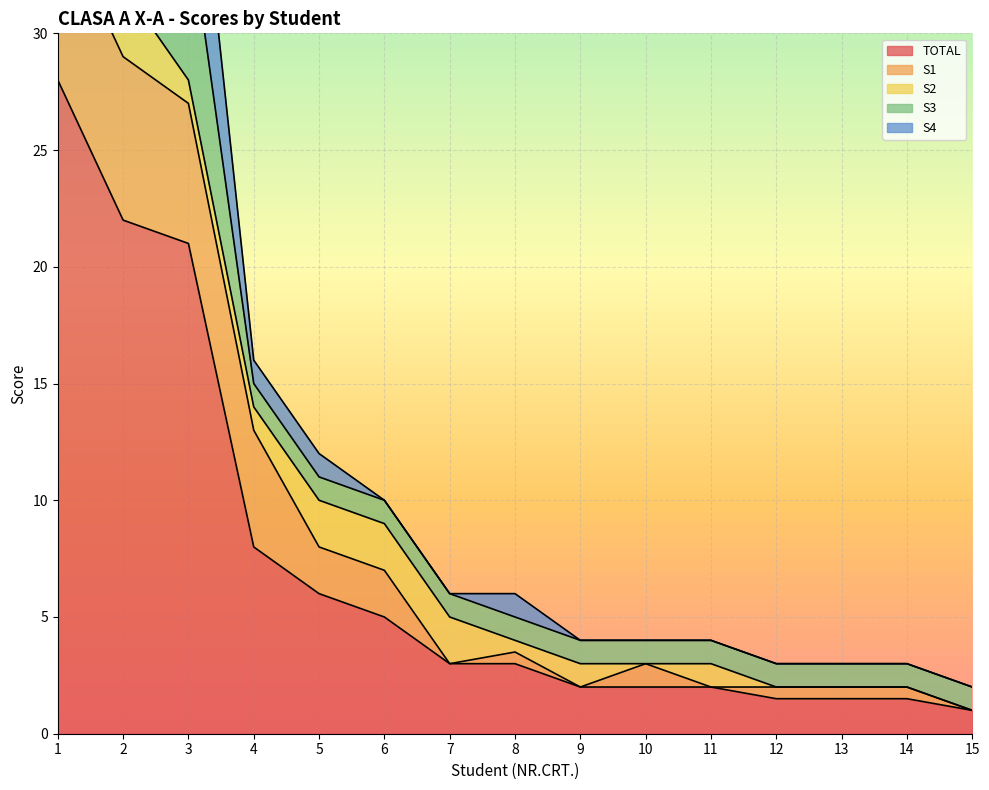

At which category is the sum across all series the highest?

1